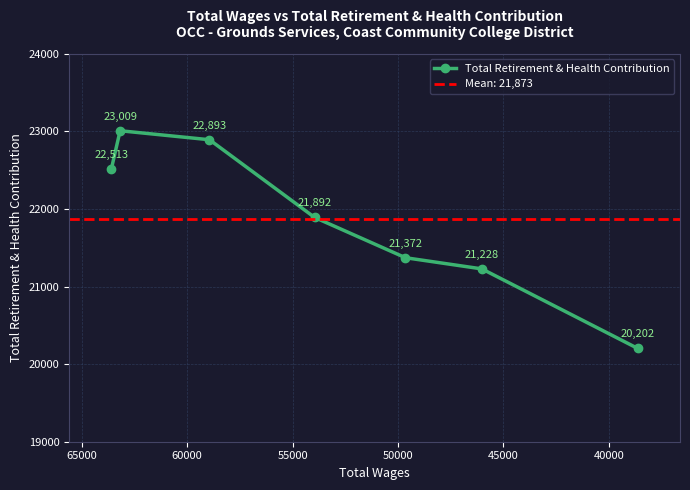

What is the maximum value shown in the chart?

23009